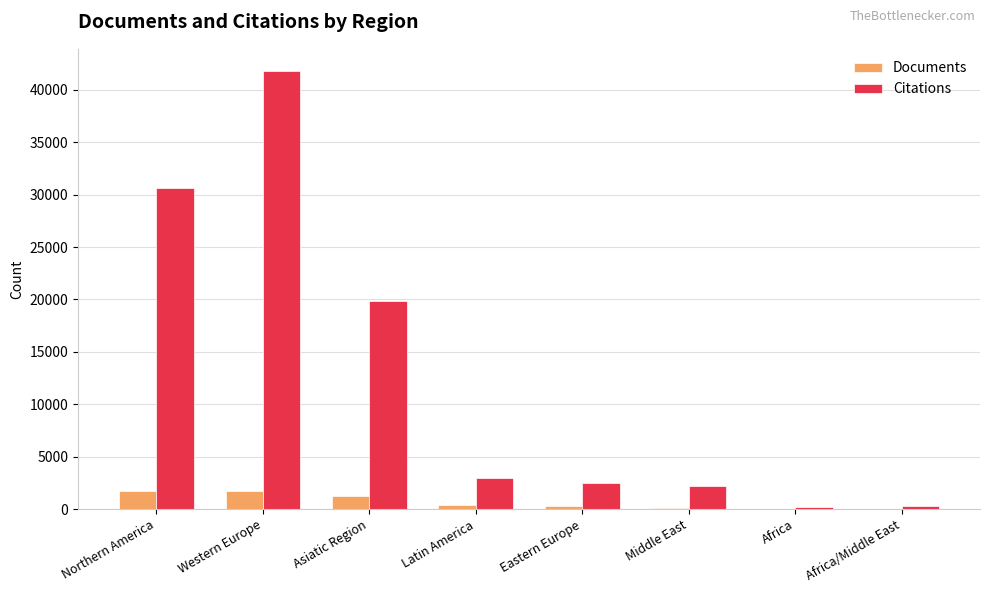

What is the total value across all series at Northern America?

32315